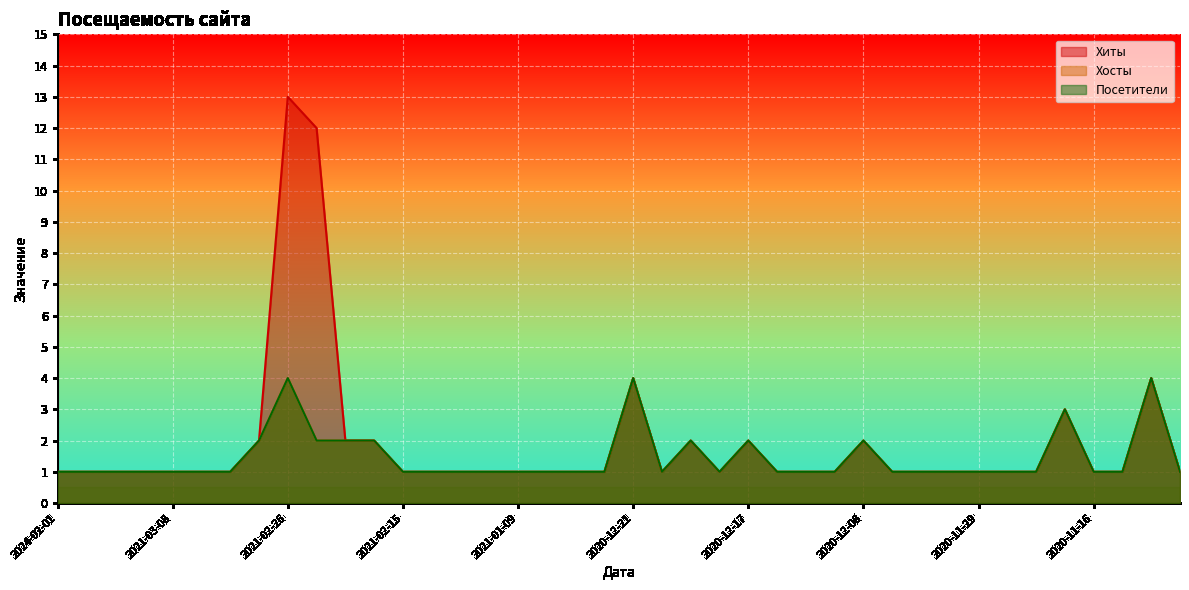

What is the approximate value of Хосты at 2021-02-22?

2